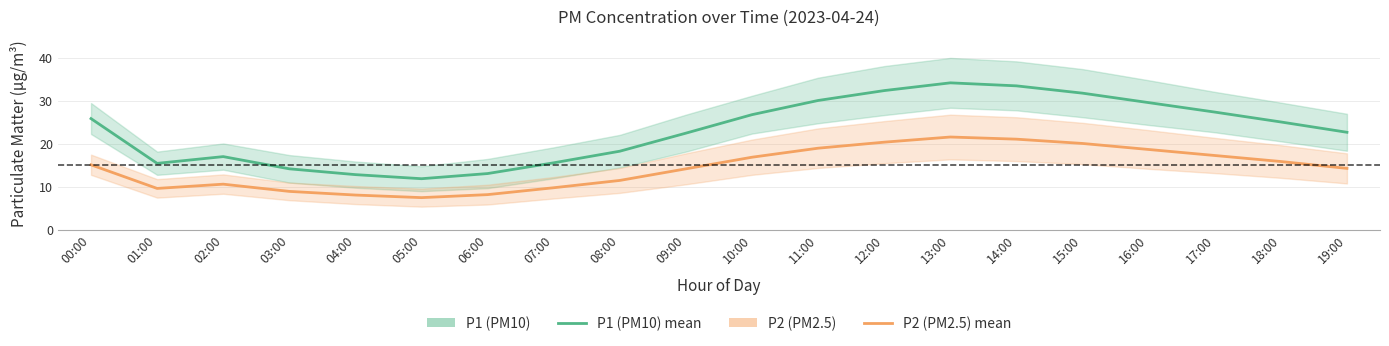

How many lines are shown in the chart?

2